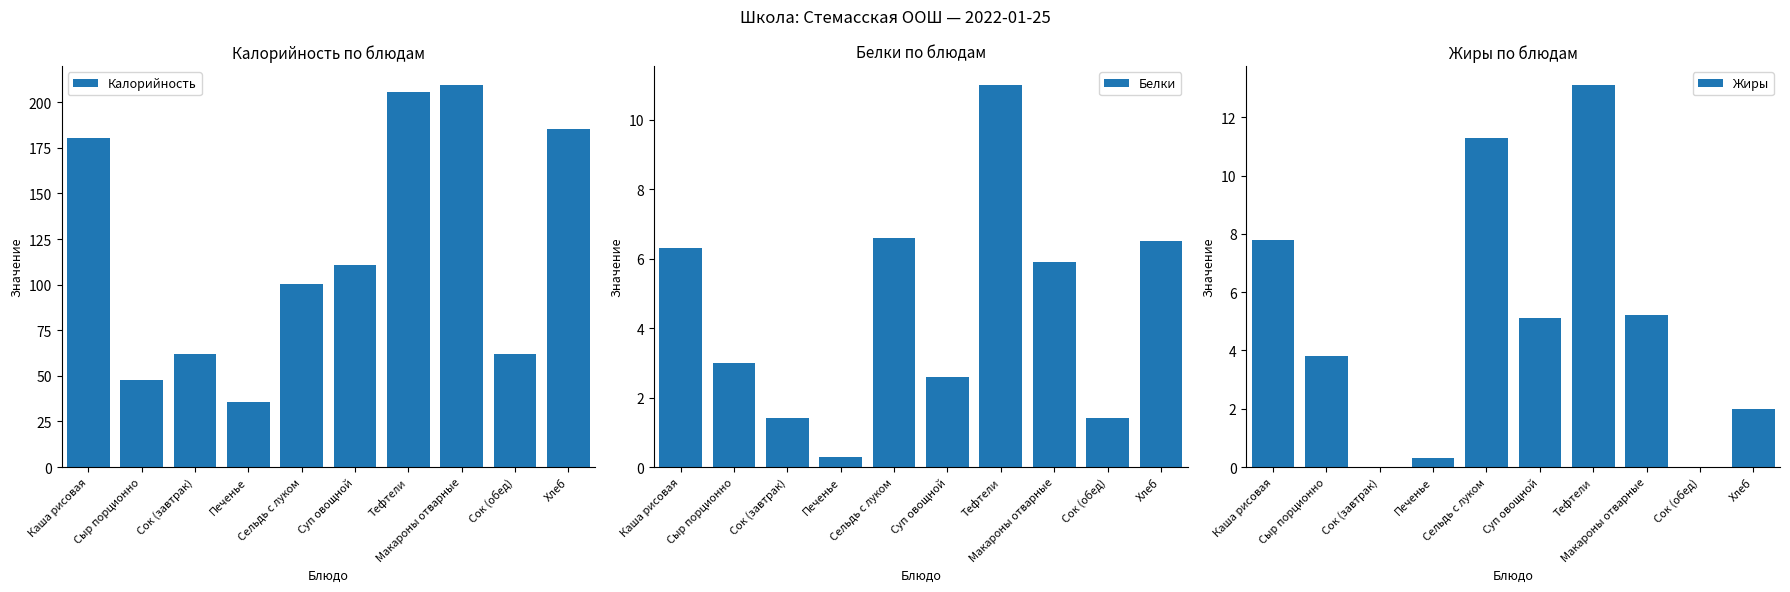

What is the sum of all Калорийность values?

1199.5